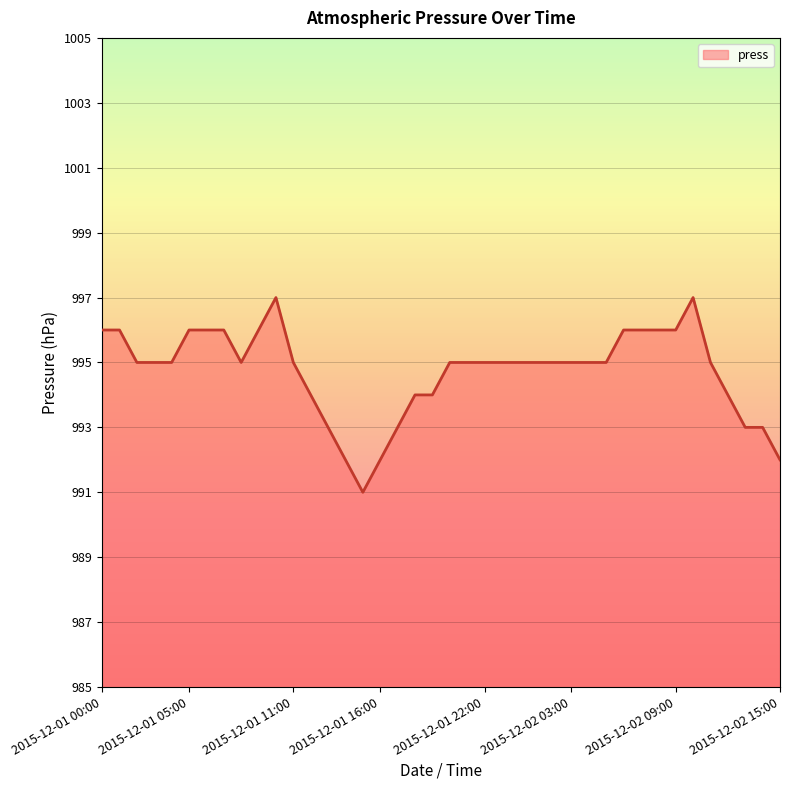

Reading left to right, extract all data points from this chart.

996	996	995	995	995	996	996	996	995	996	997	995	994	993	992	991	992	993	994	994	995	995	995	995	995	995	995	995	995	995	996	996	996	996	997	995	994	993	993	992